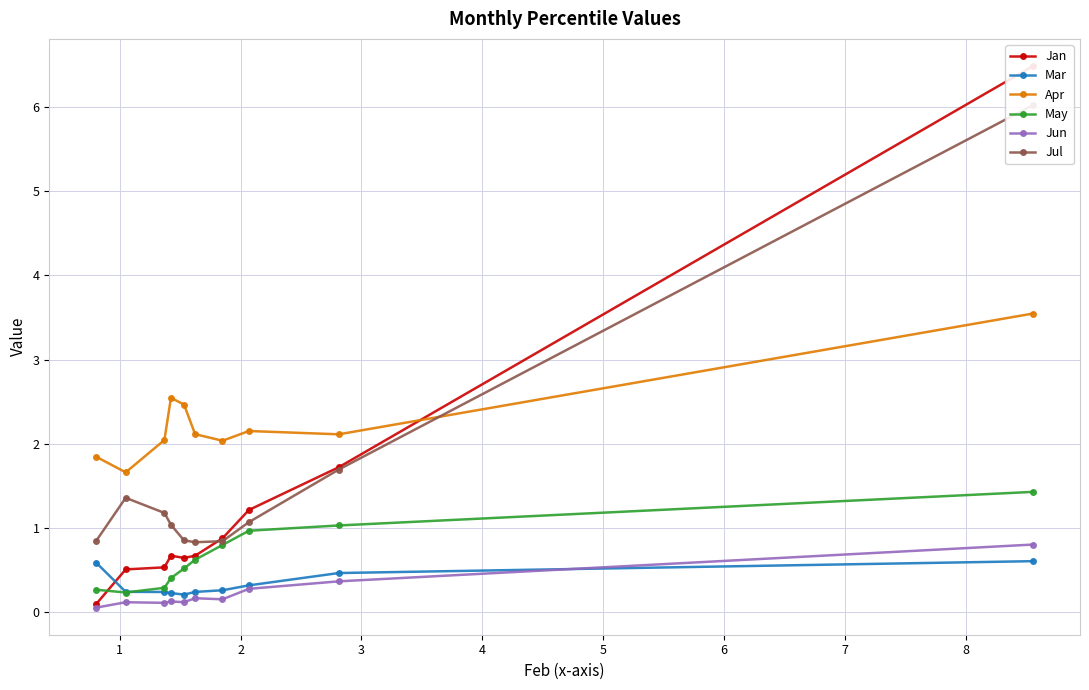

What is the highest value of the Mar series?

0.6